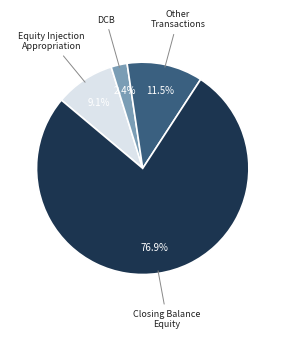

Does any single category account for the majority?

Yes